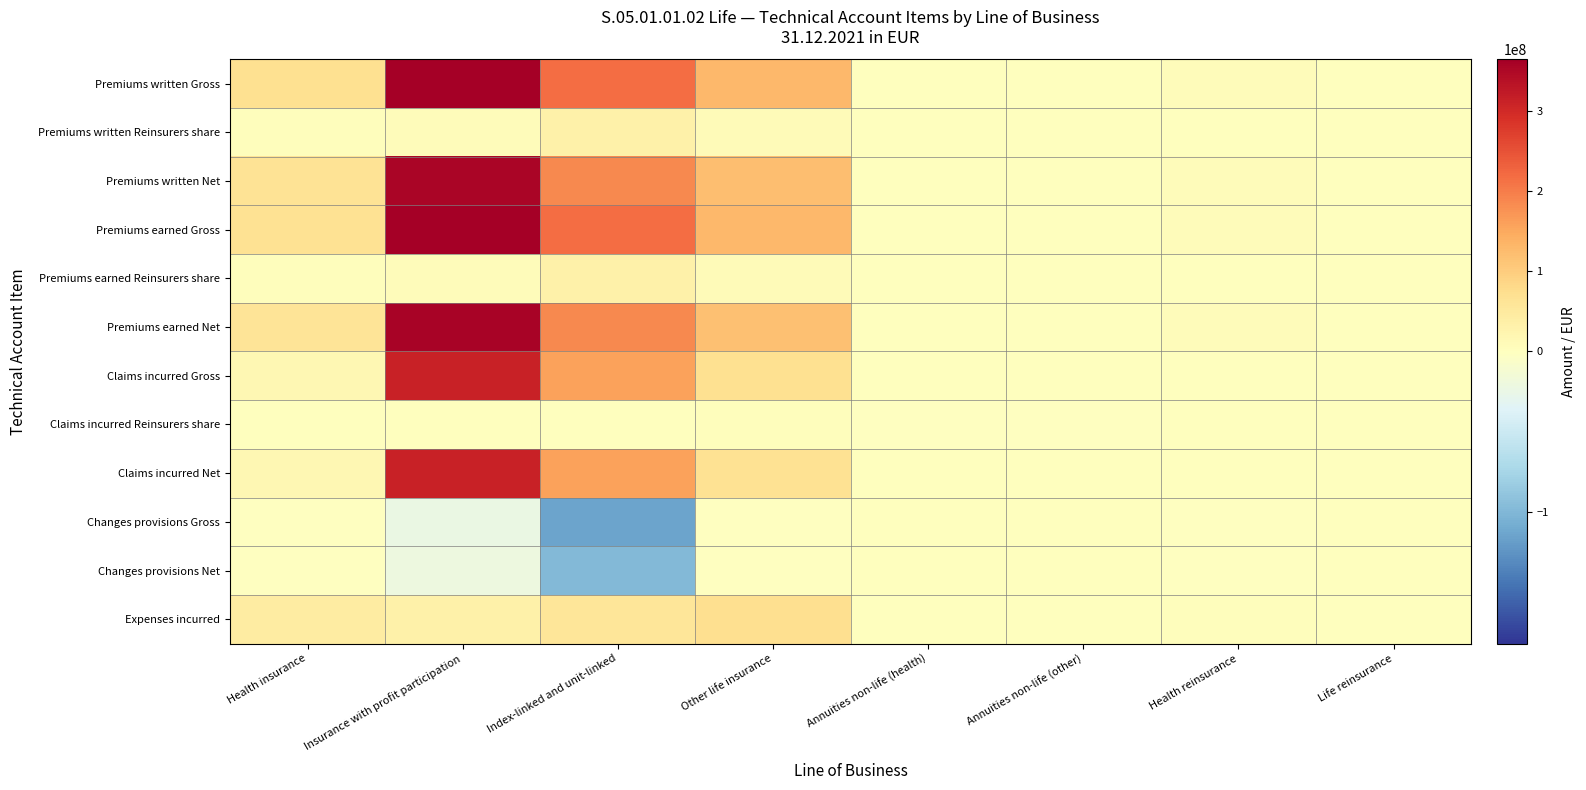

Which series has the largest total across all categories?

Premiums earned Gross